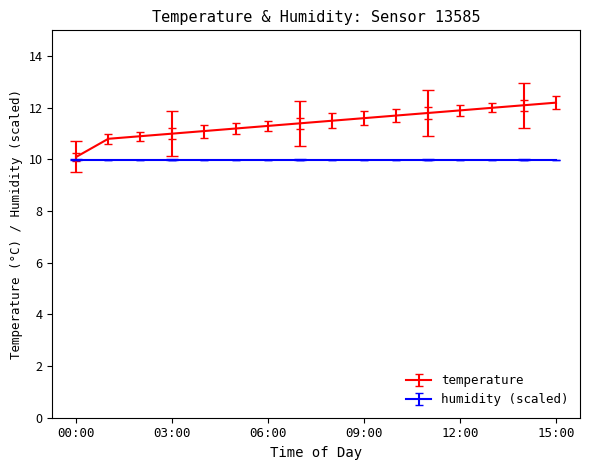

Which series has the largest total across all categories?

temperature